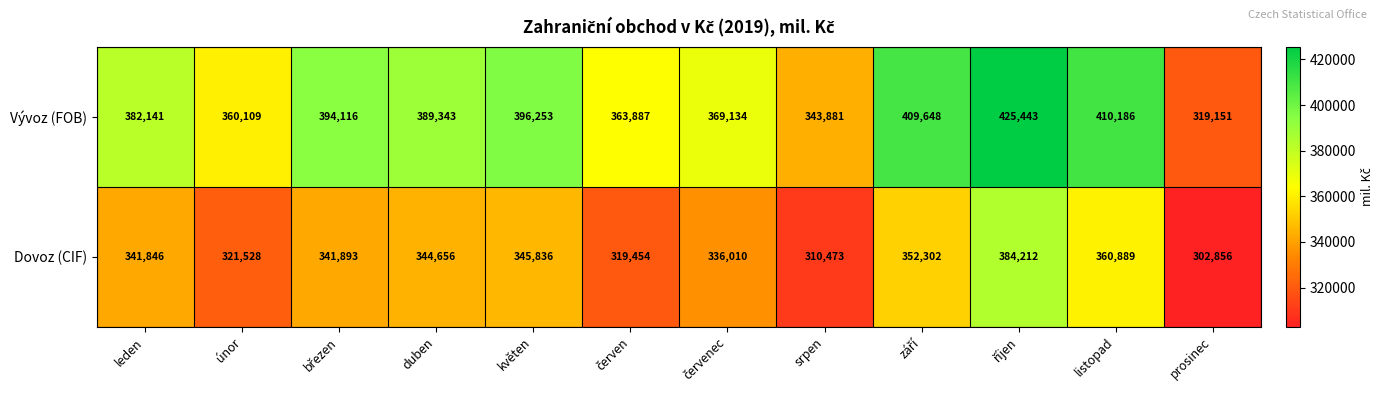

Which series has the largest total across all categories?

Vývoz (FOB)